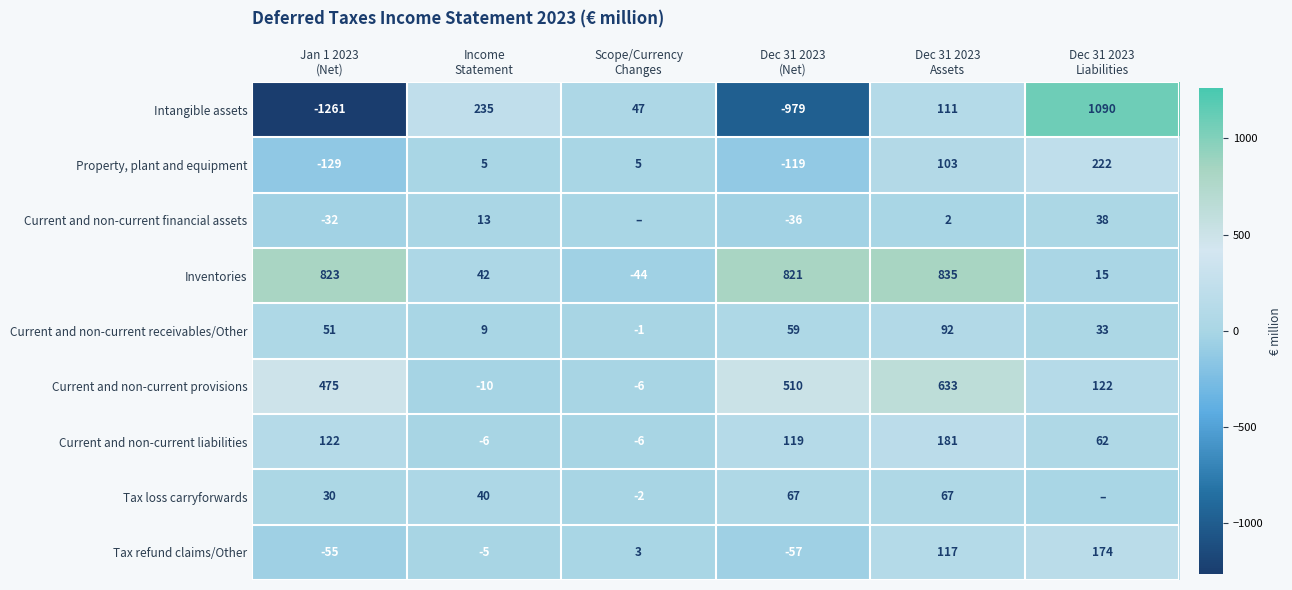

What is the difference between the maximum and second lowest values in the Current and non-current provisions series?

639